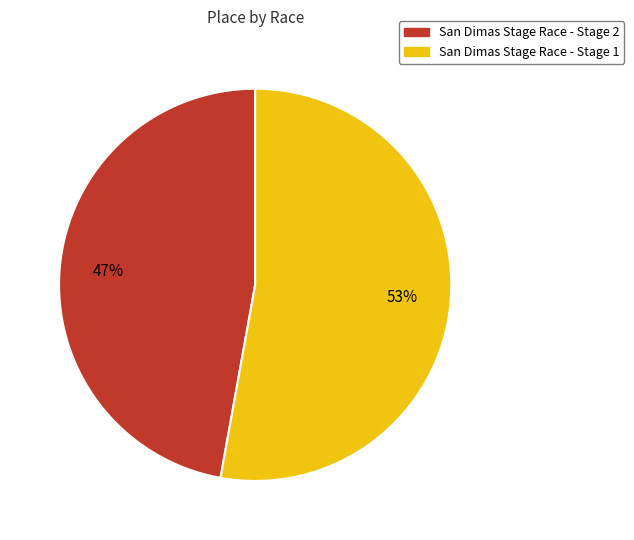

Rank the categories by value from lowest to highest.

San Dimas Stage Race - Stage 2, San Dimas Stage Race - Stage 1